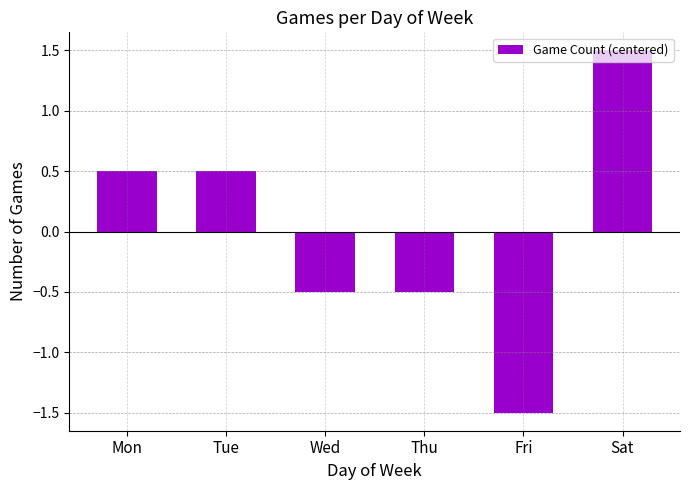

How many values are above zero?

3